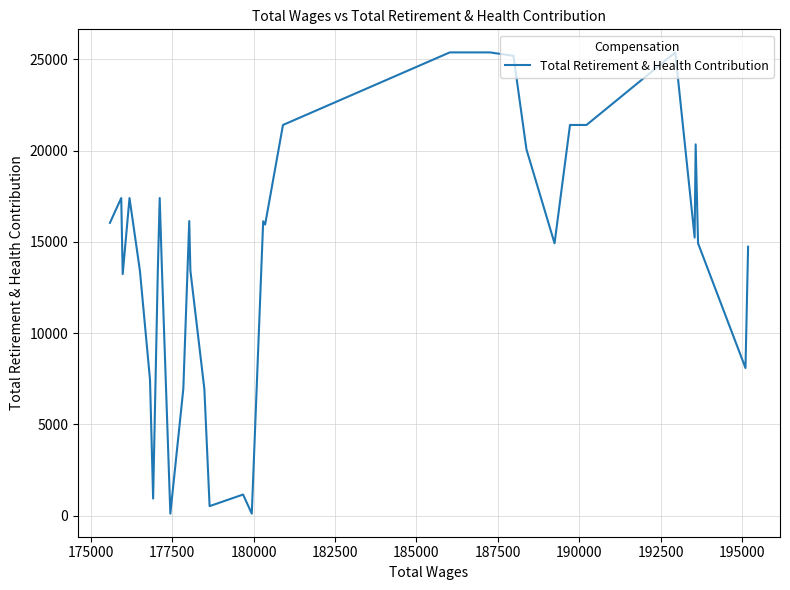

True or false: there are more than 1 points higher than both neighbors.

True